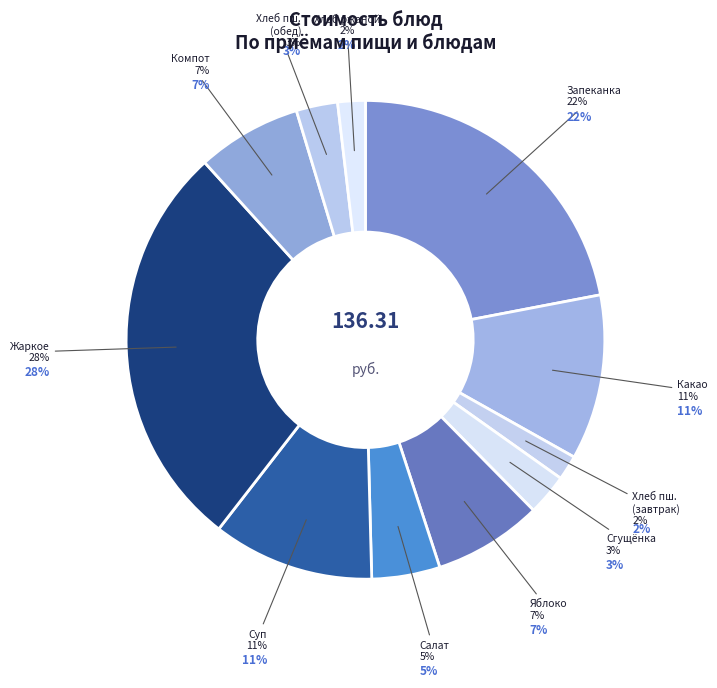

Rank the categories by value from highest to lowest.

Жаркое по домашнему, Творожная запеканка, Какао с молоком, Суп картофельный с рыбой, Фрукт (яблоко), Компот из яблок с лимоном, Салат Витаминный, Сгущеное молоко, Хлеб пшеничный (обед), Хлеб ржаной, Хлеб пшеничный (завтрак)